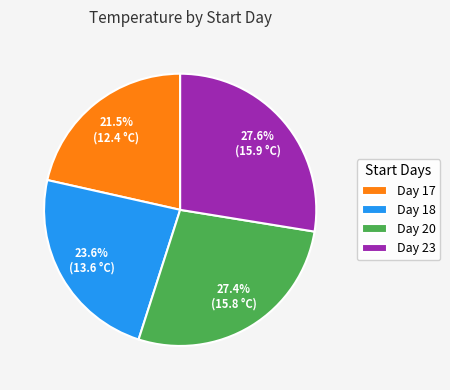

Which slice is the smallest?

Day 17